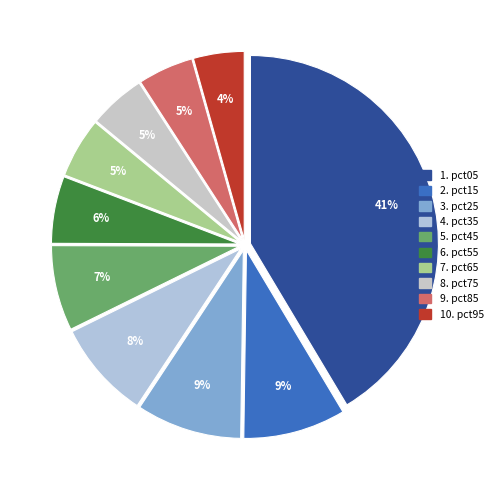

How many slices are in this pie chart?

10